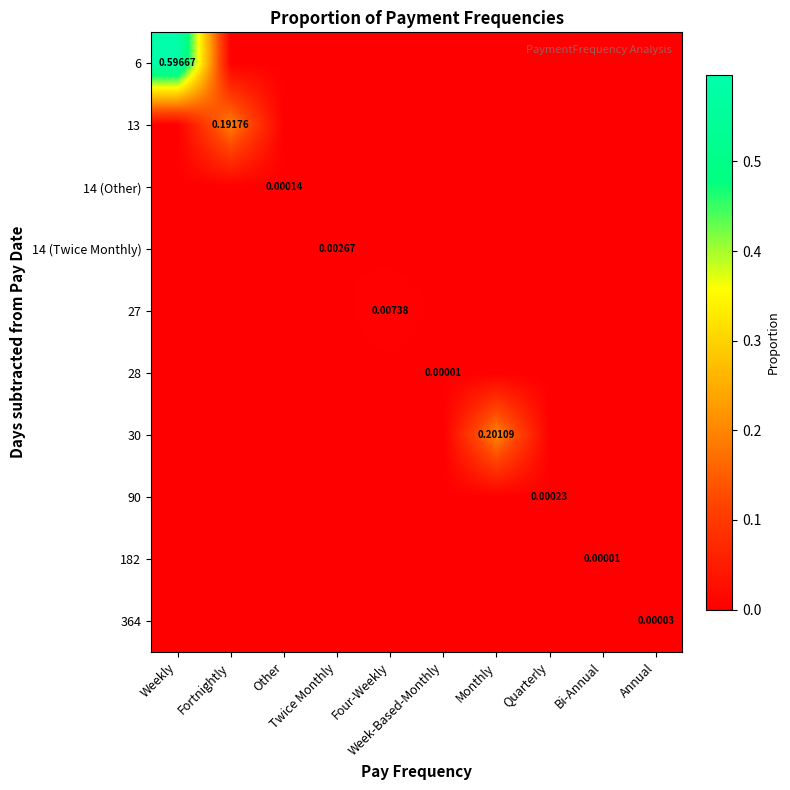

Is the value of 30 at Other greater than the value of 13 at Twice Monthly?

No